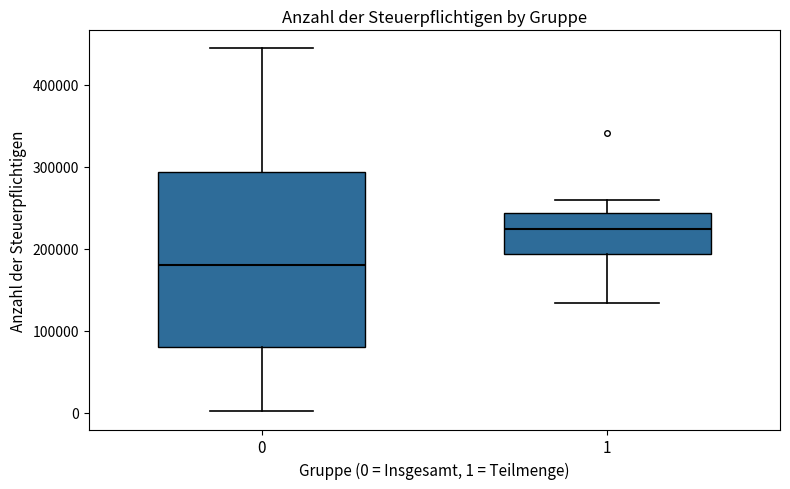

Which box has the highest median line?

1